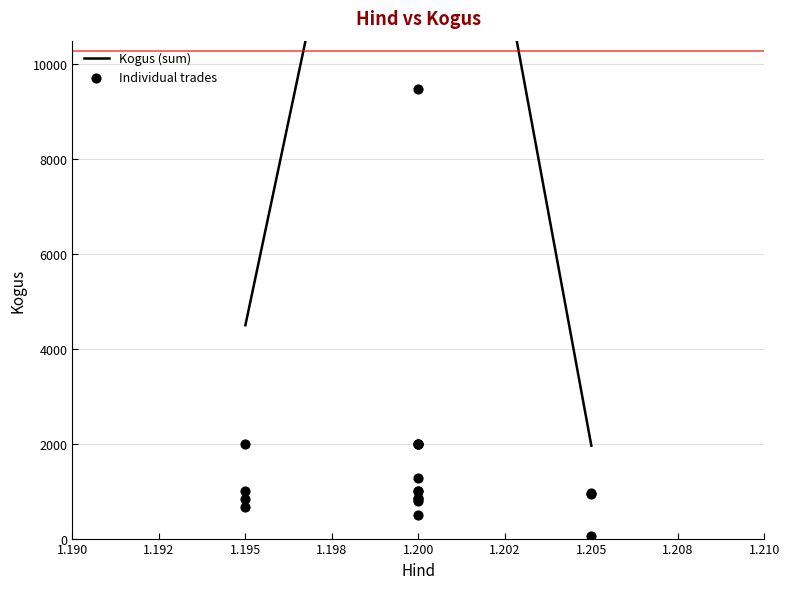

Between 1.2 and 1.2, which is larger?

1.2